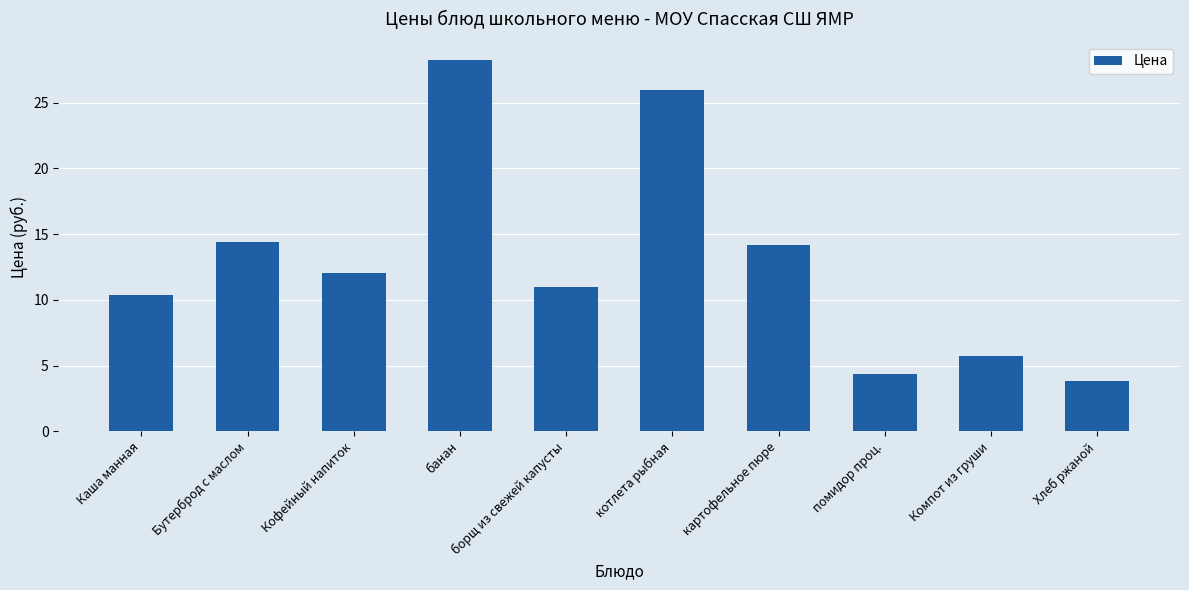

What is the change in value from помидор проц. to Хлеб ржаной?

-0.5